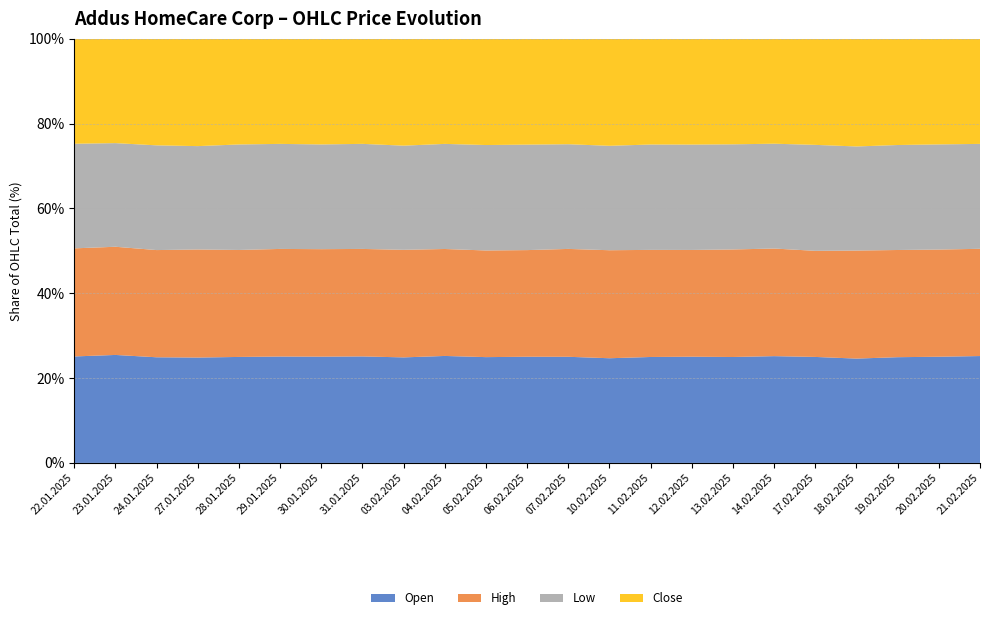

Reading left to right, list all the values displayed in this chart.

Open: 123426	120481	115097	117113	120480	118471	114705	115211	113384	113907	110839	111869	108757	104353	106008	104614	104032	104485	100145	100485	102745	102035	100617
High: 125306	120726	116831	120143	121639	119863	116061	116313	115600	113907	111759	112374	110566	107701	107184	105182	105628	105311	100282	104075	104186	102999	100975
Low: 121277	115658	114127	114922	119950	117004	113074	113690	111924	111932	110494	111146	107309	104112	105461	103801	103284	102590	100145	100267	102040	101068	98785
Close: 121676	116437	116113	119310	120144	117065	114059	113690	114842	111932	111322	111525	108063	106705	105811	104222	103650	102678	100252	103719	103241	101494	98963